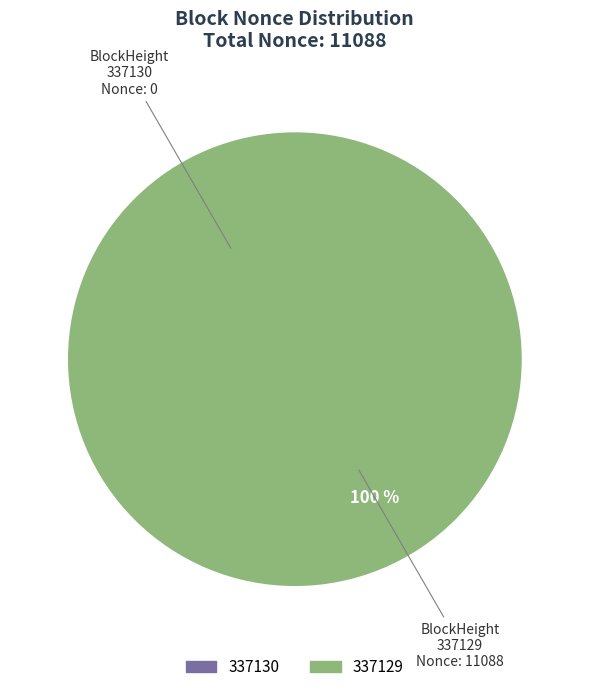

Which category has the smallest portion of the pie?

337130